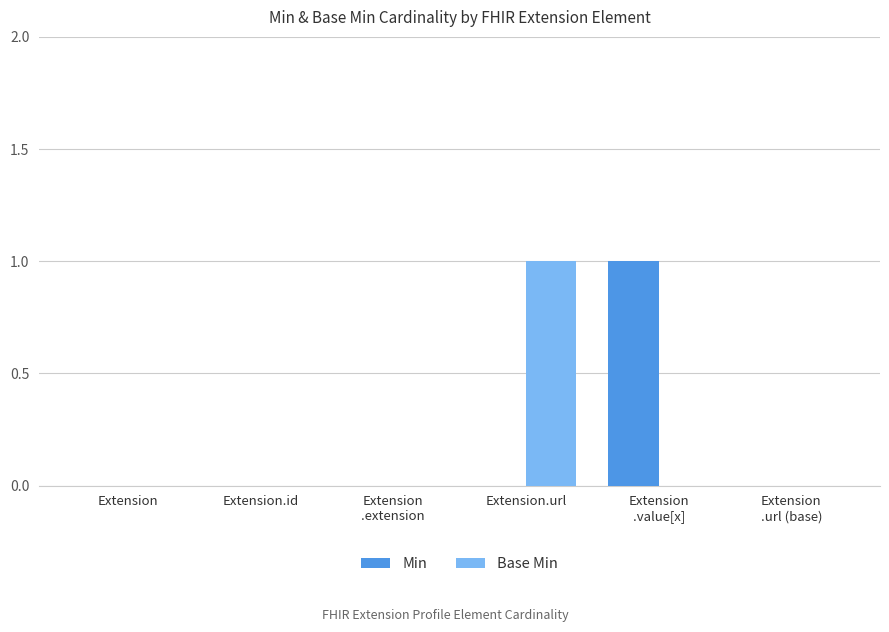

What is the difference between the Base Min values at Extension
.url (base) and Extension.url?

1